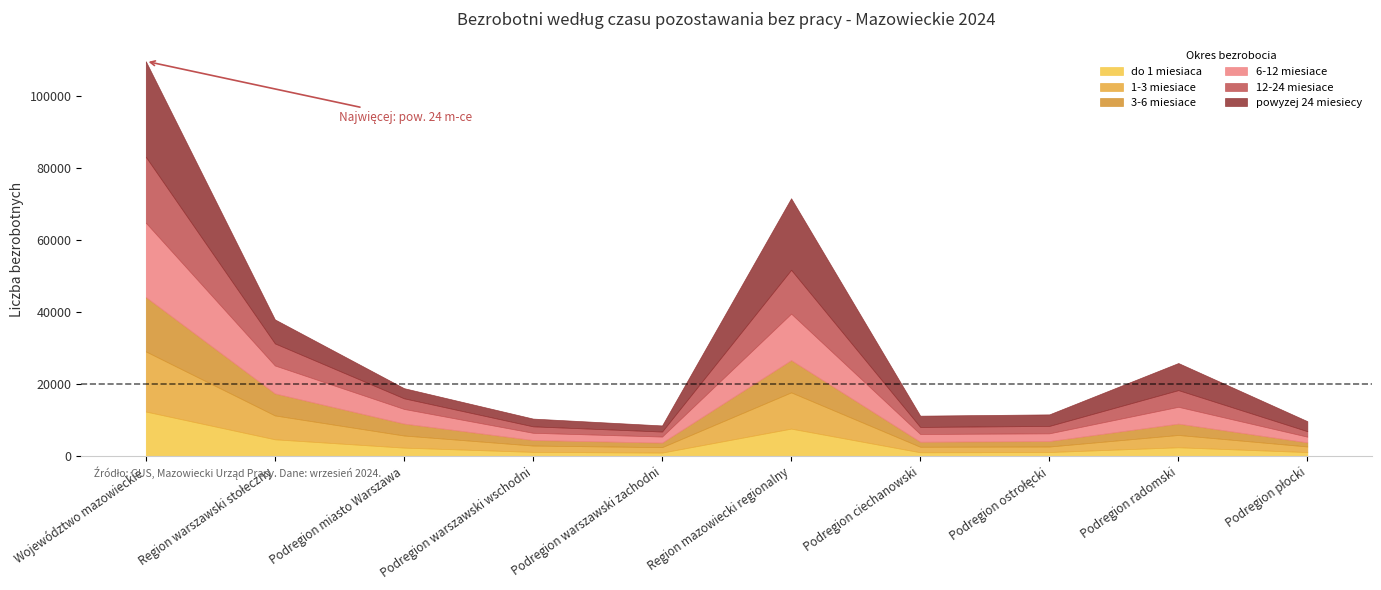

Which has a higher value, Podregion płocki or Podregion radomski?

Podregion radomski